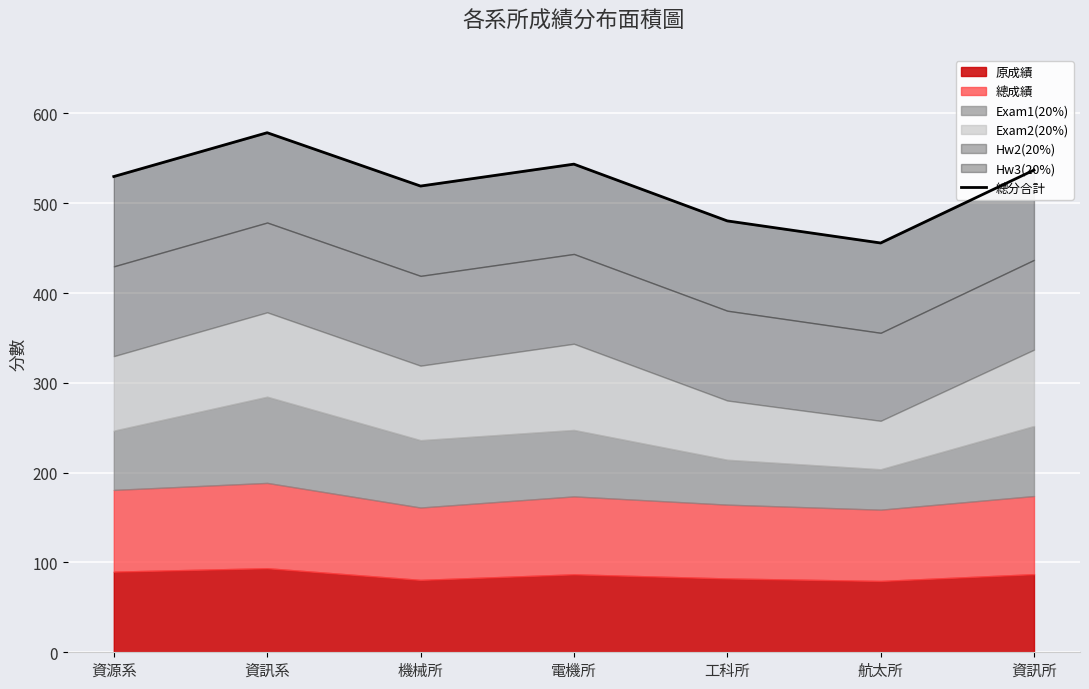

Where is the first local maximum?

資訊系